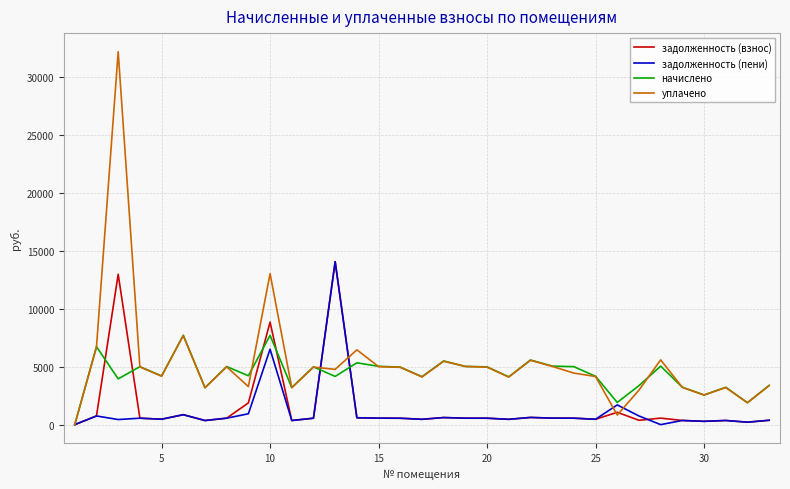

How many lines are shown in the chart?

4